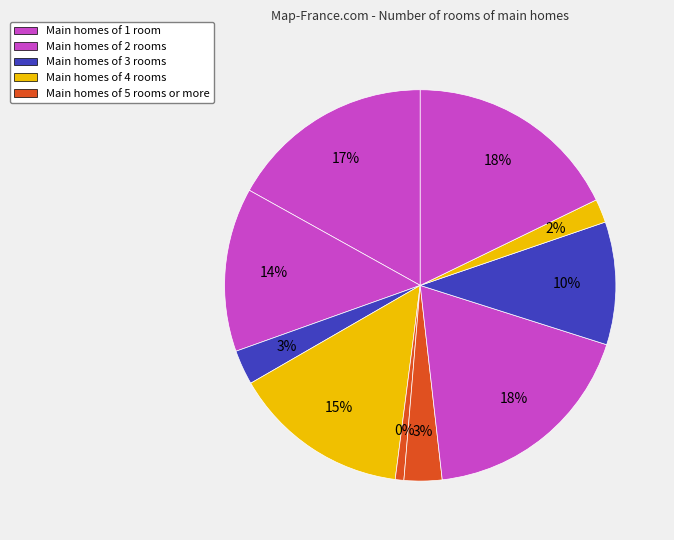

How many segments does this pie chart have?

10